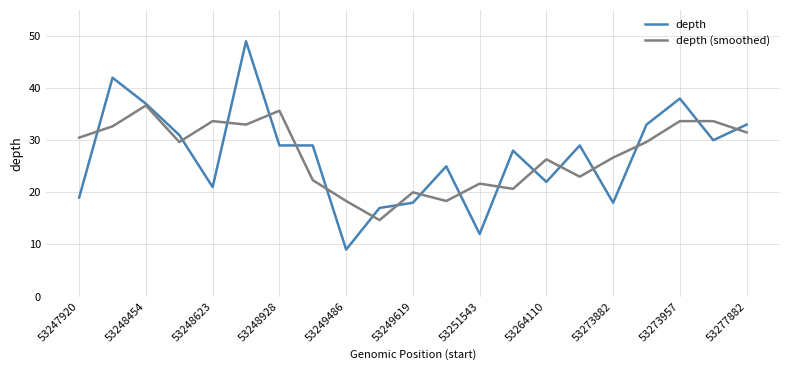

What is the smallest value displayed?

9.0